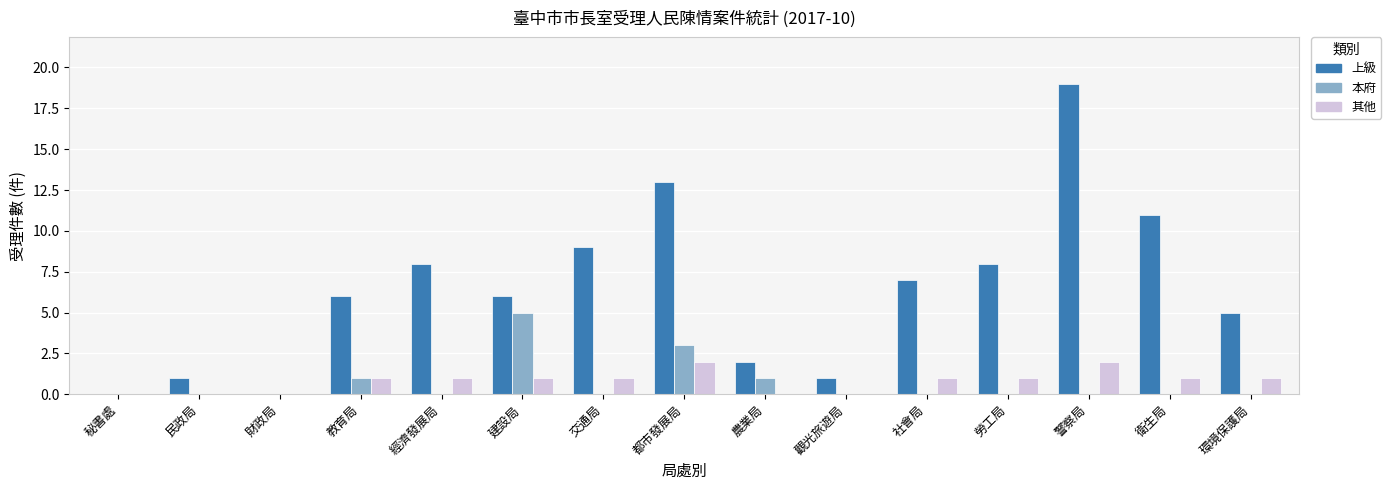

How many distinct data groups are displayed?

3